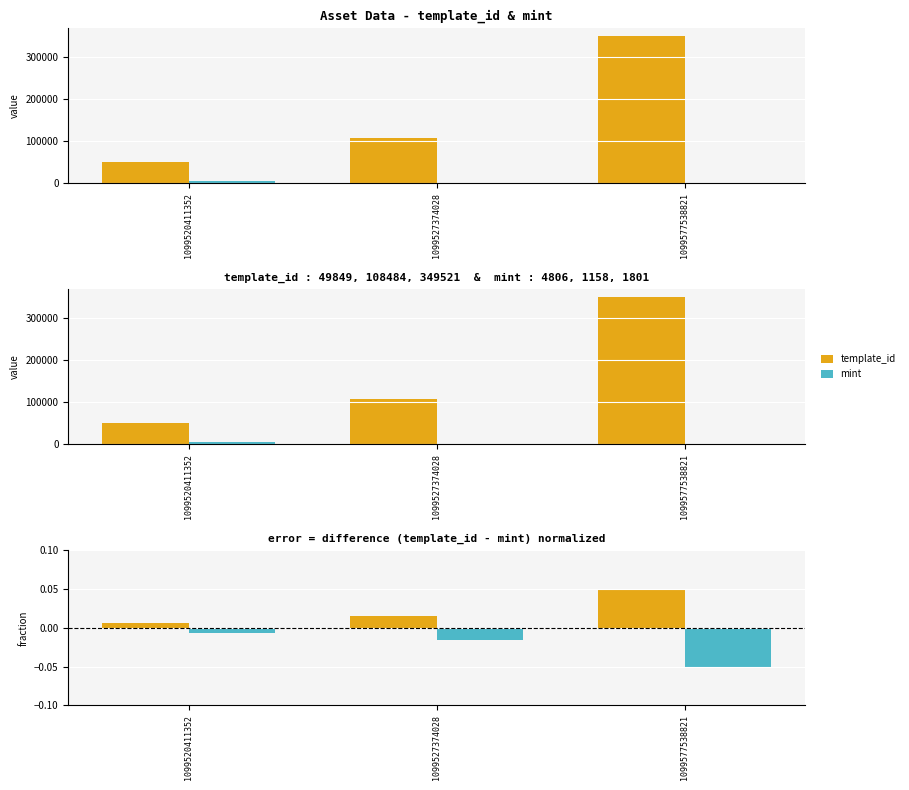

At which label is mint closest to 0?

1099520411352